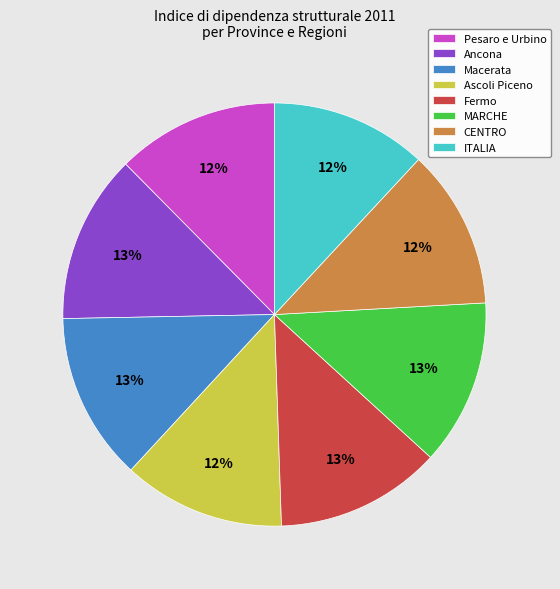

To the nearest percent, what percentage of the pie is CENTRO?

12%